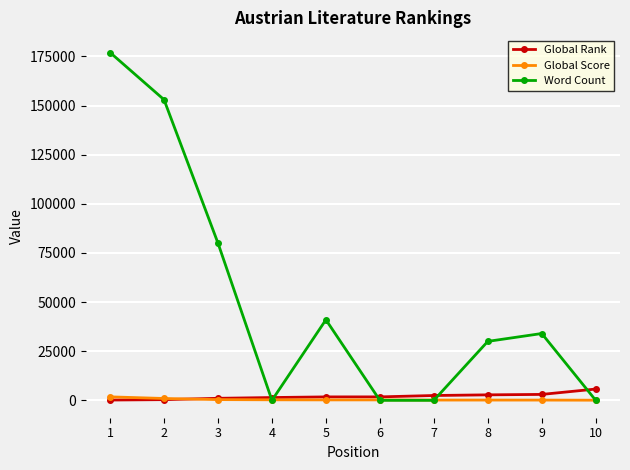

At which category is the sum across all series the highest?

1